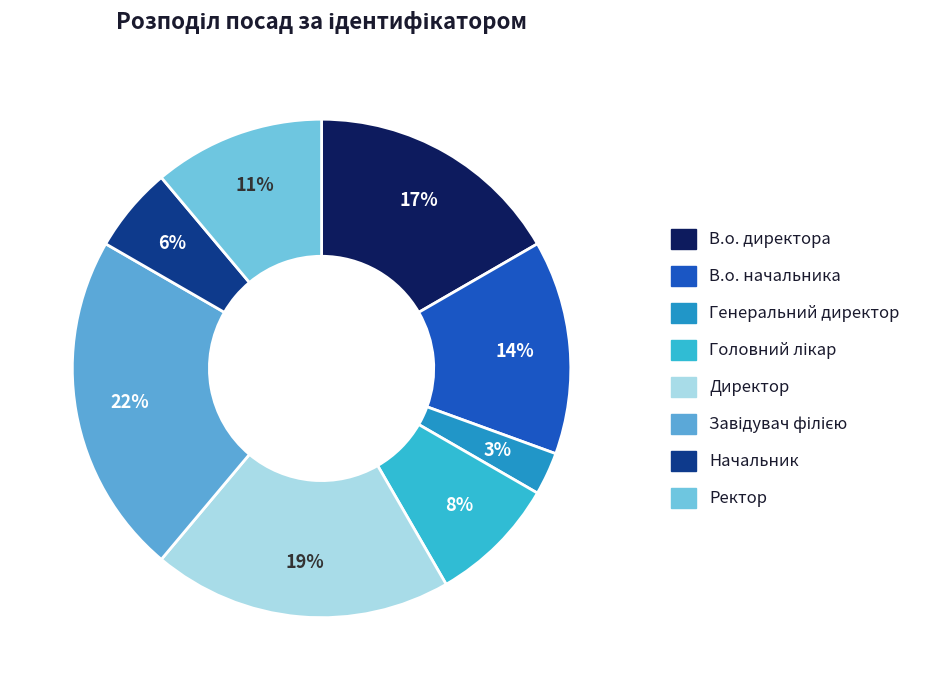

Which category has the smallest portion of the pie?

Генеральний директор